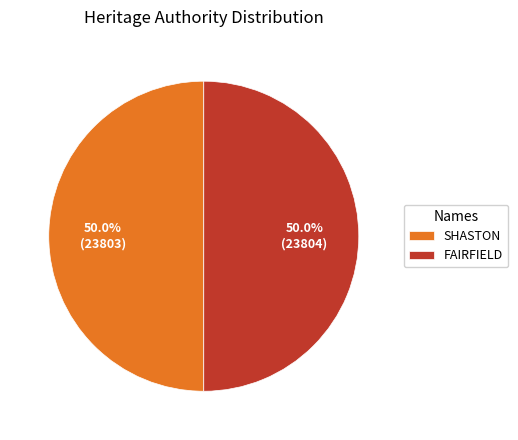

To the nearest percent, what is the average slice percentage?

50%